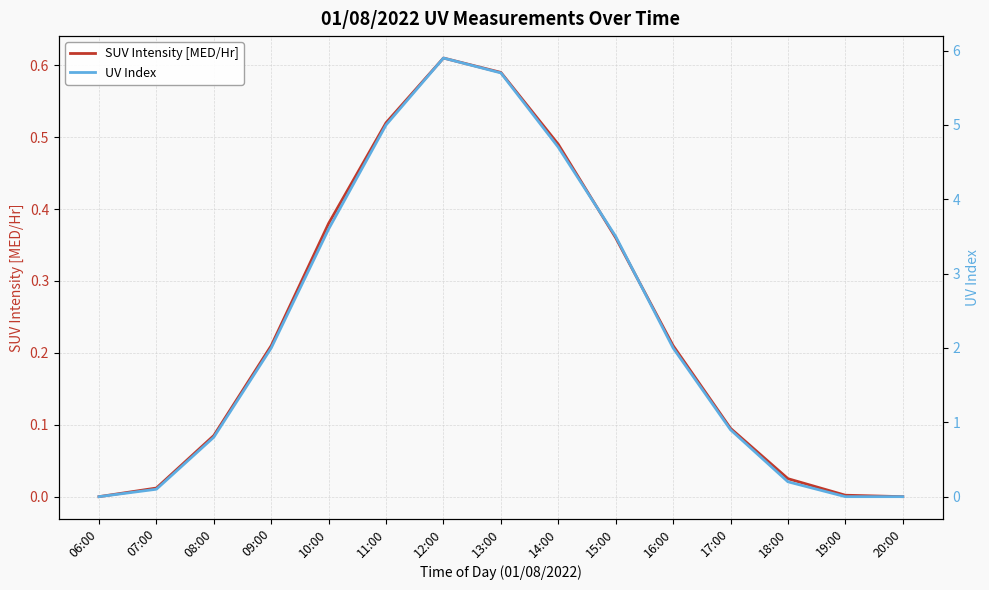

What is the greatest value displayed?

5.9